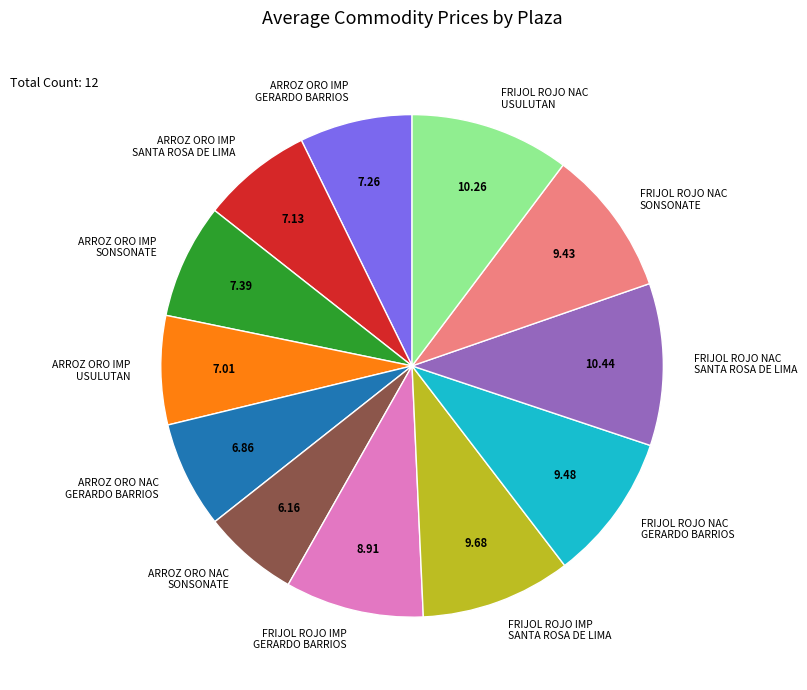

How many segments does this pie chart have?

12